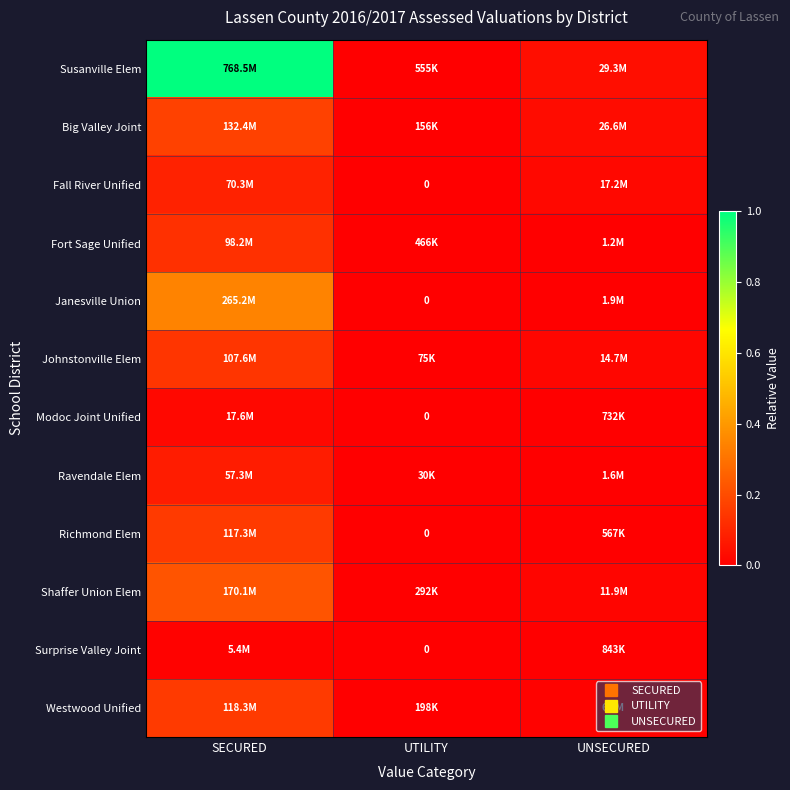

Which category has the lowest value in the Shaffer Union Elem series?

UTILITY